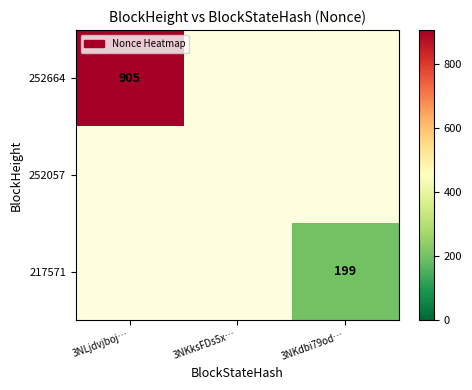

True or false: 217571 has a value of 199 at 3NKdbi79od….

True